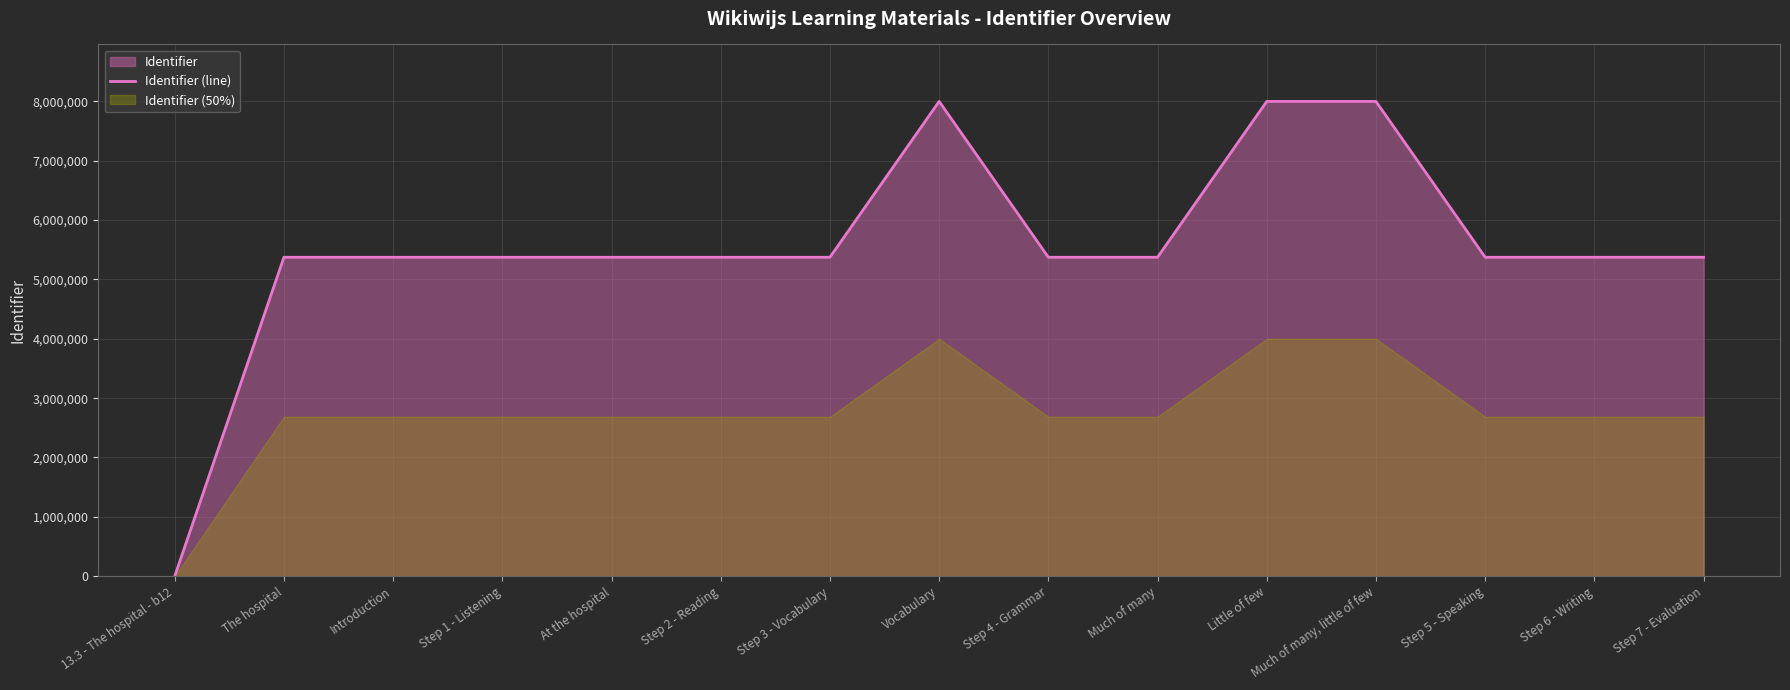

Which category has the lowest value across all series?

13.3 - The hospital - b12